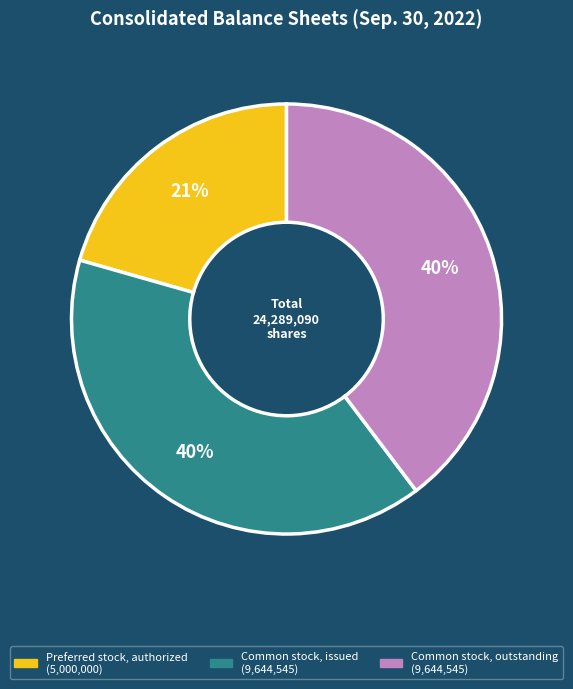

The Common stock, issued slice represents 40% of the pie. True or false?

True